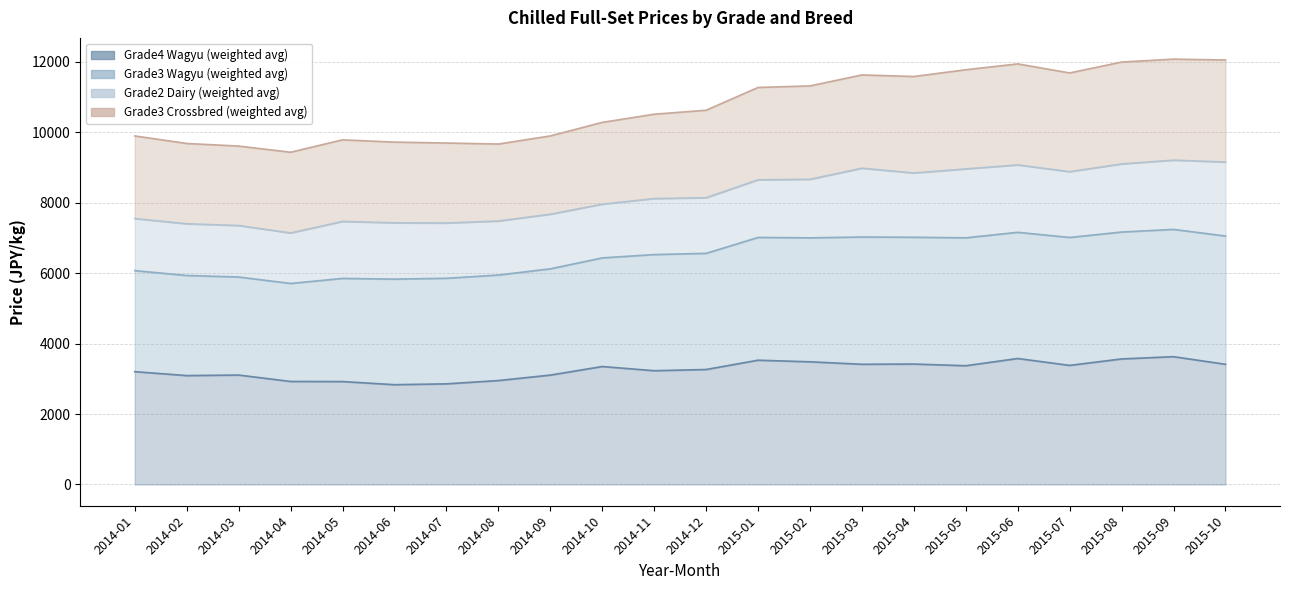

True or false: Grade4 Wagyu (weighted avg) and Grade3 Wagyu (weighted avg) intersect in this chart.

False